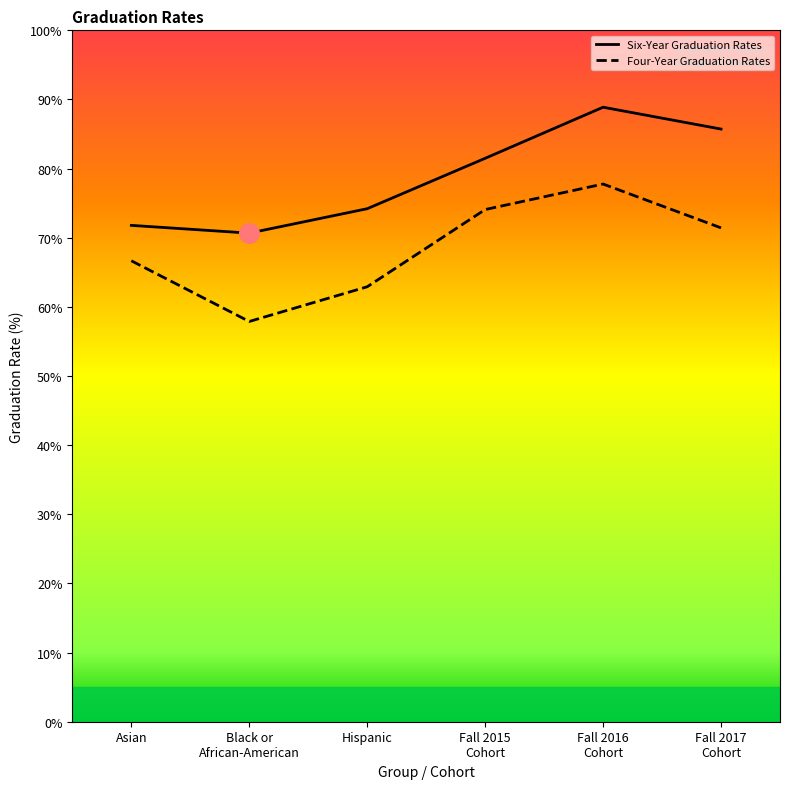

What are all the series names shown in the legend?

Six-Year Graduation Rates, Four-Year Graduation Rates